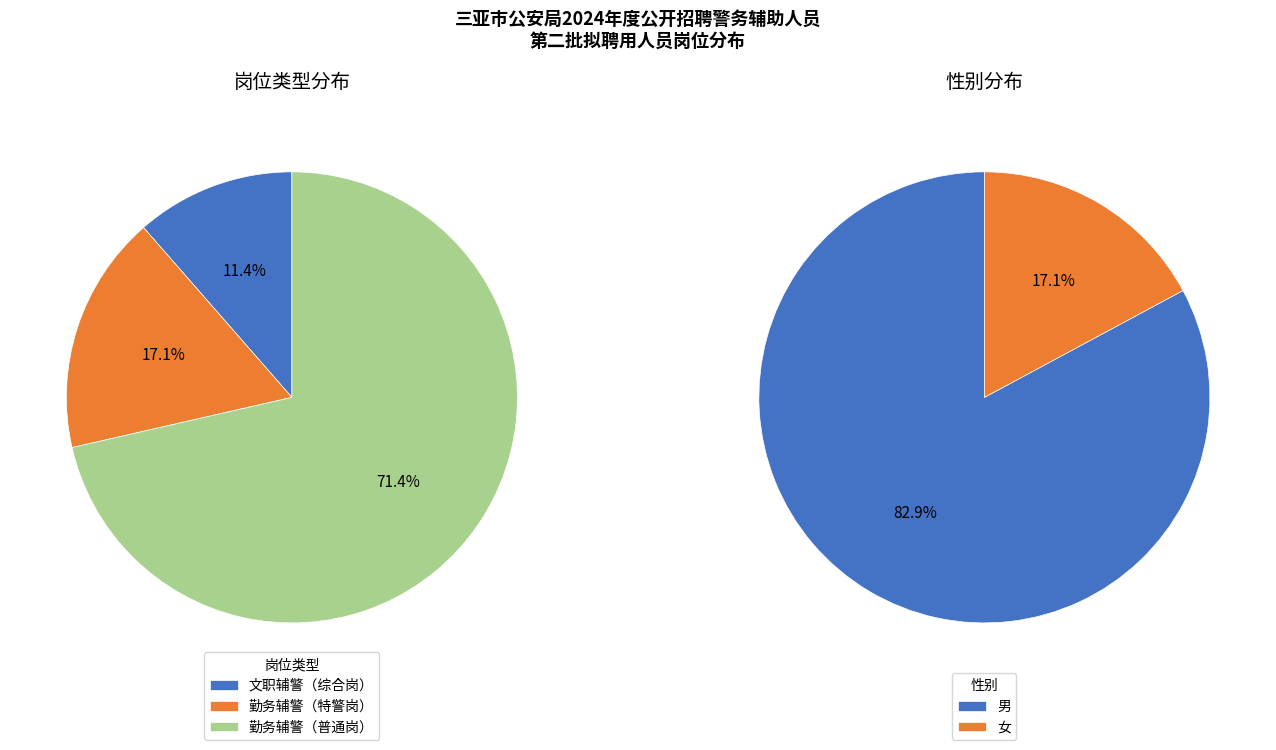

Which category accounts for the majority?

勤务辅警（普通岗）